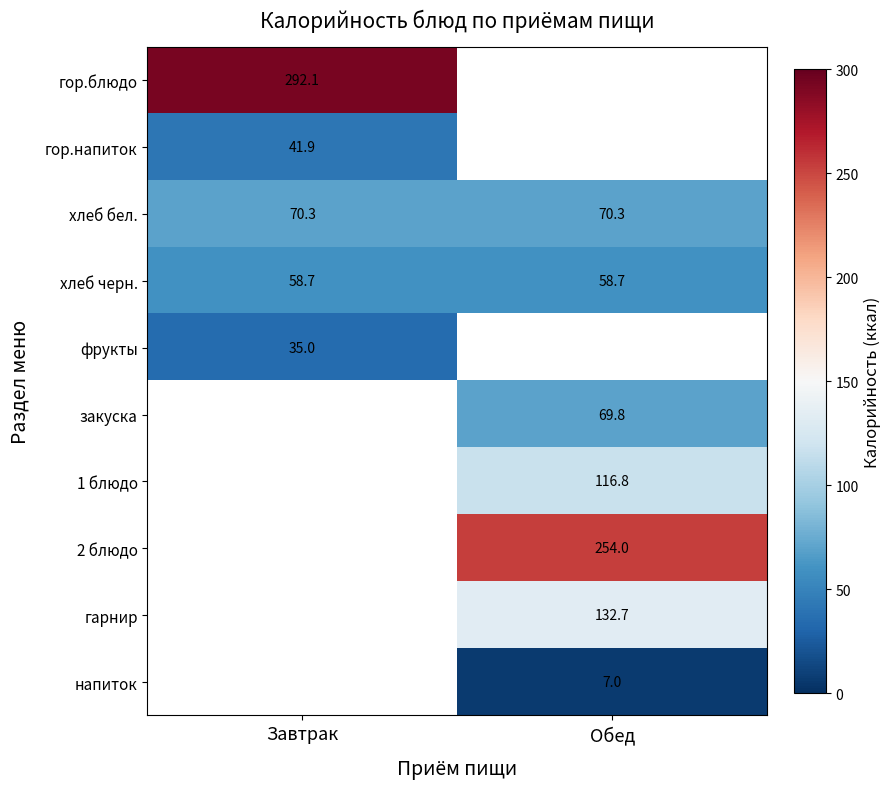

Between Завтрак and Обед, which is larger?

Обед